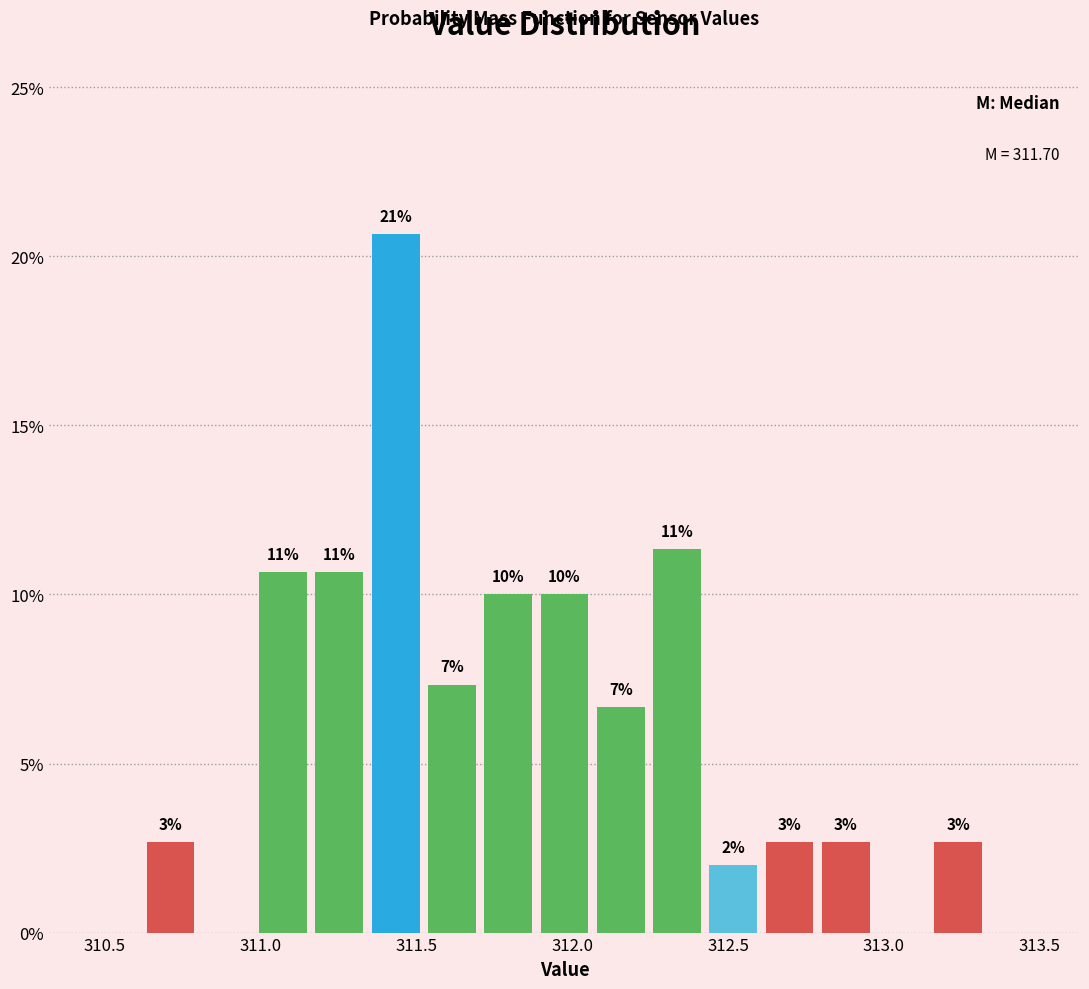

Around what value on the x-axis is the tallest bar? Give the approximate position of its centre, as read against the axis.

311.45